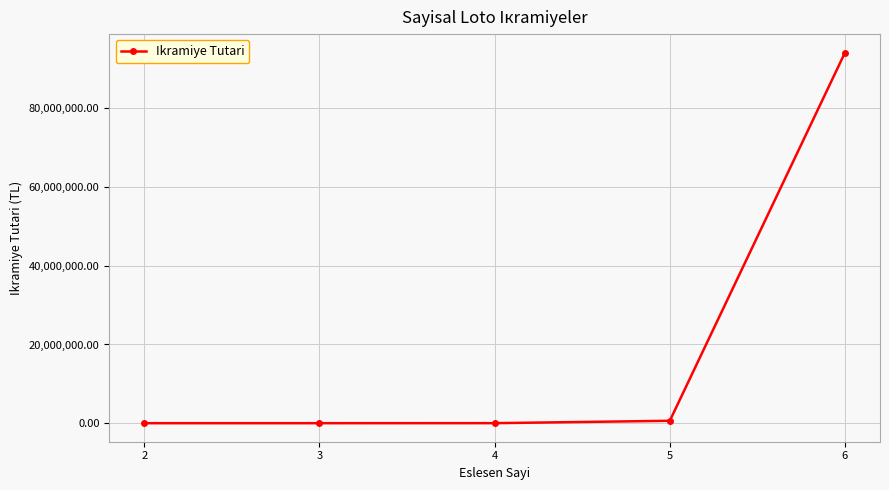

What is the greatest value displayed?

94171208.0